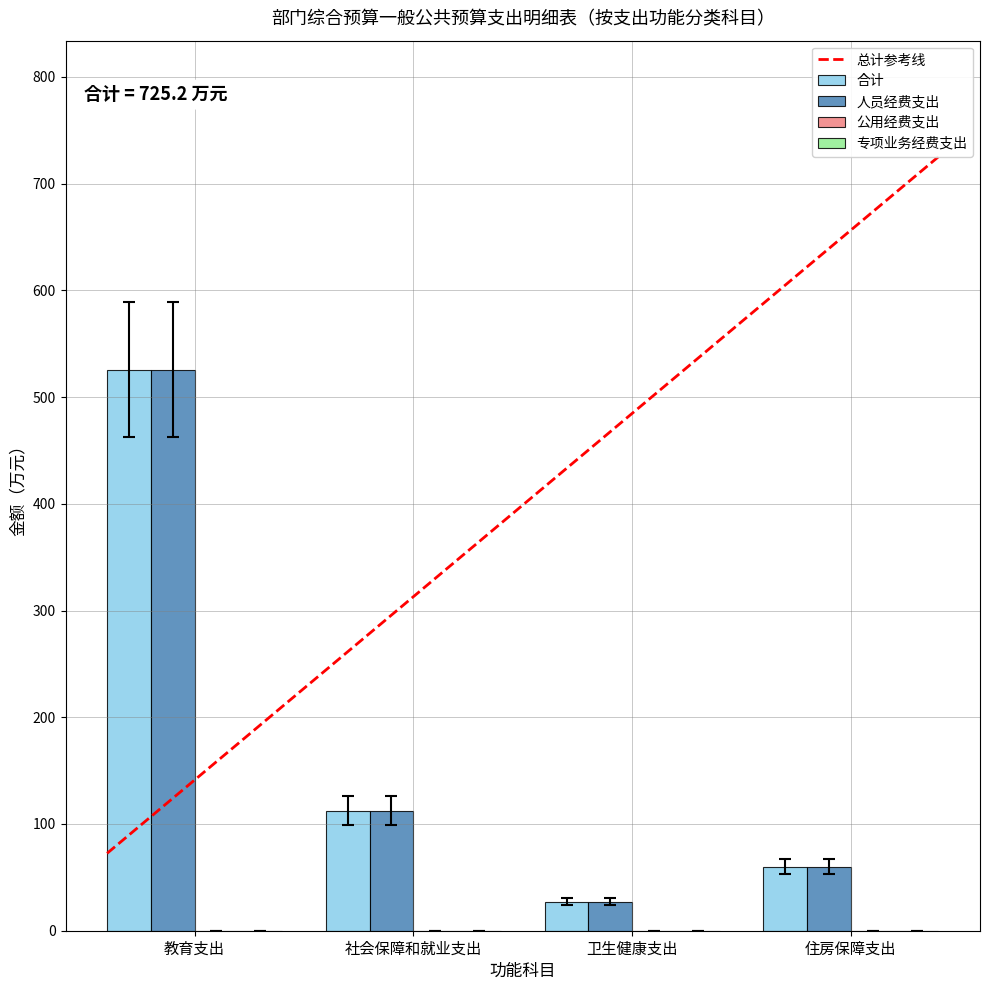

Read the 人员经费支出 value at 卫生健康支出.

27.0